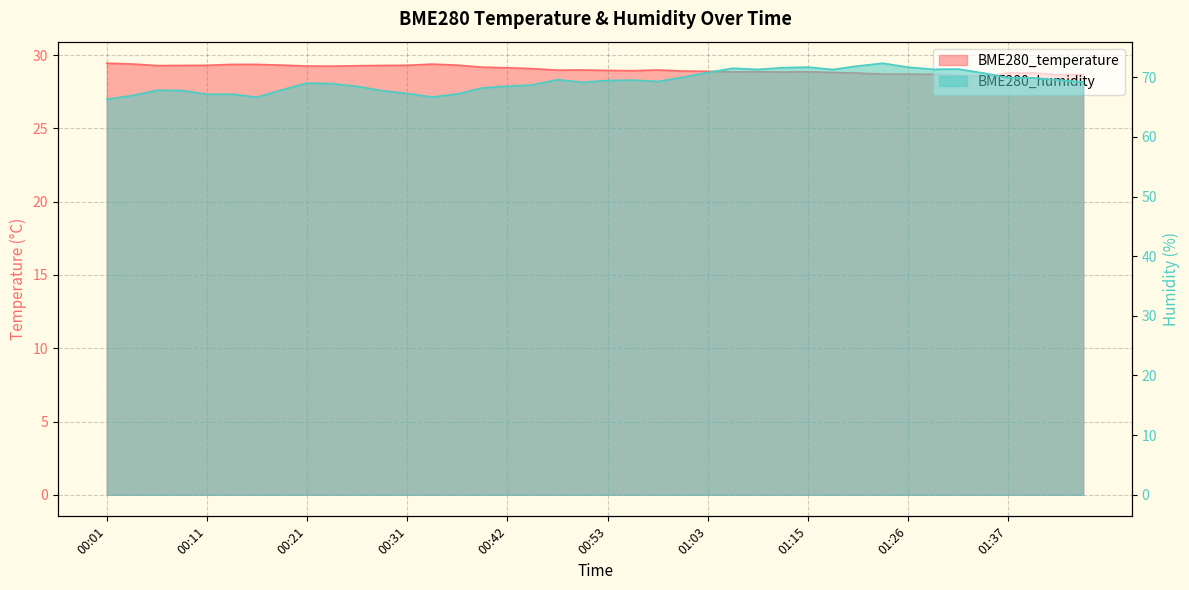

True or false: BME280_temperature and BME280_humidity intersect in this chart.

False